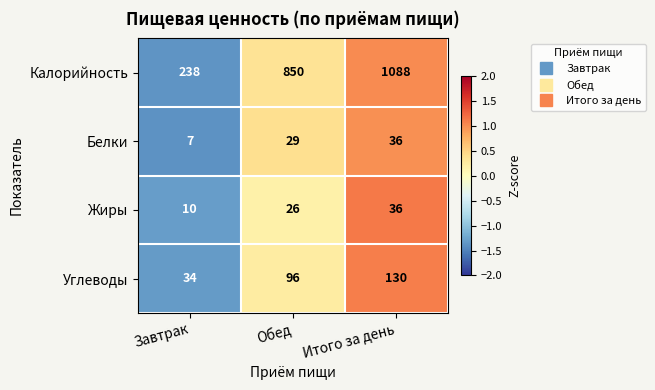

Read the Белки value at Обед, to the nearest 5.

30